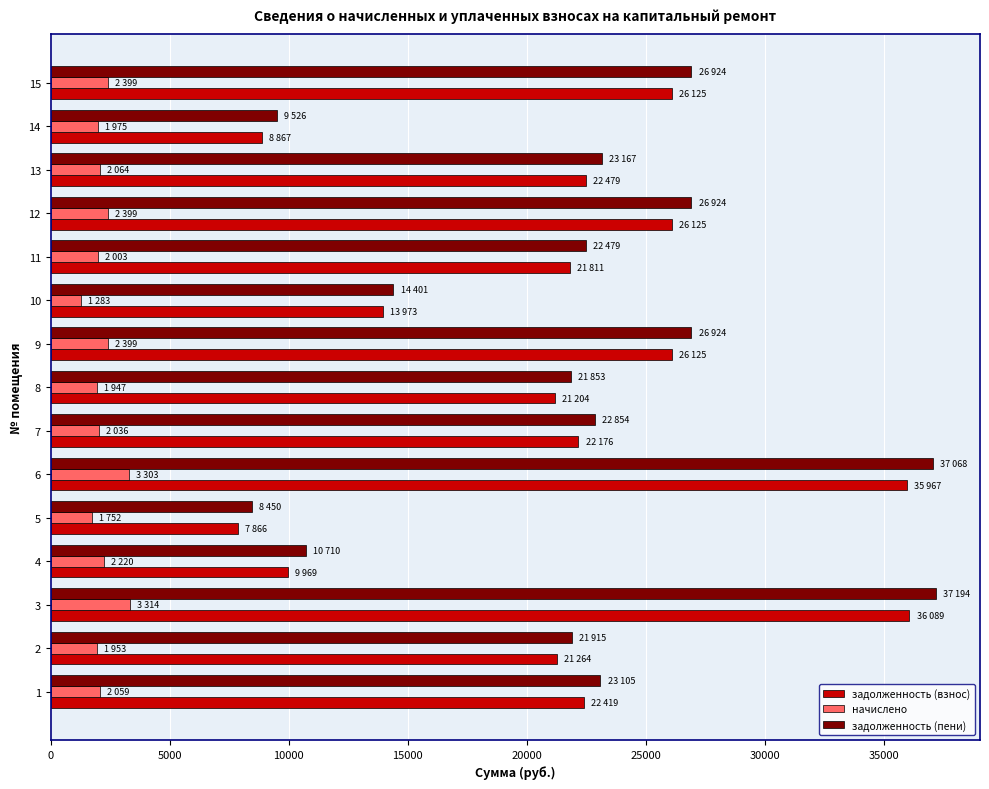

What are all the series names shown in the legend?

задолженность (взнос), начислено, задолженность (пени)